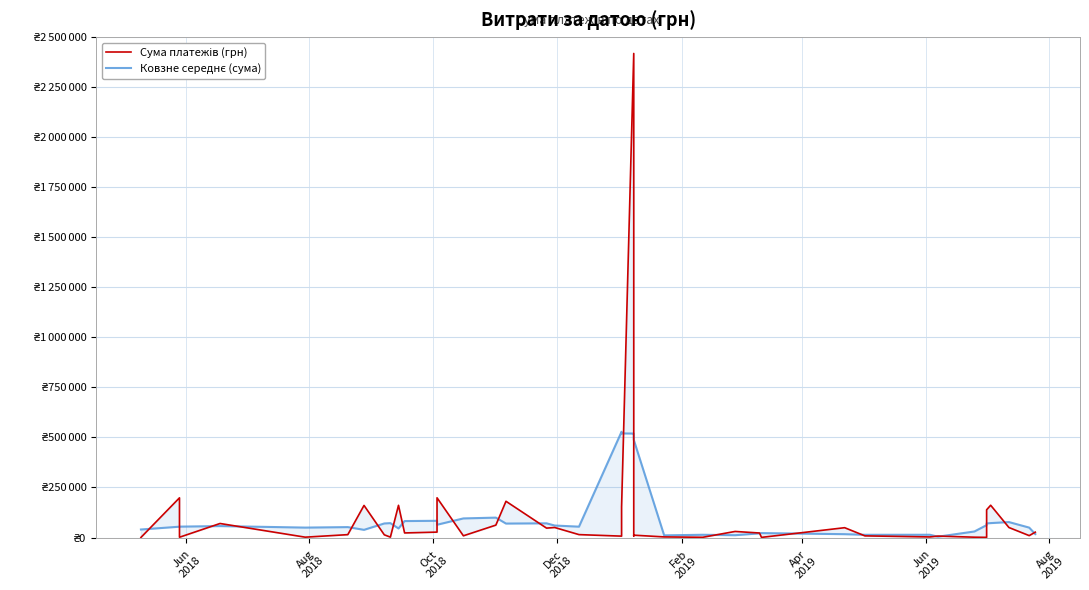

What is the average value of the Сума платежів (грн) series?

108551.8